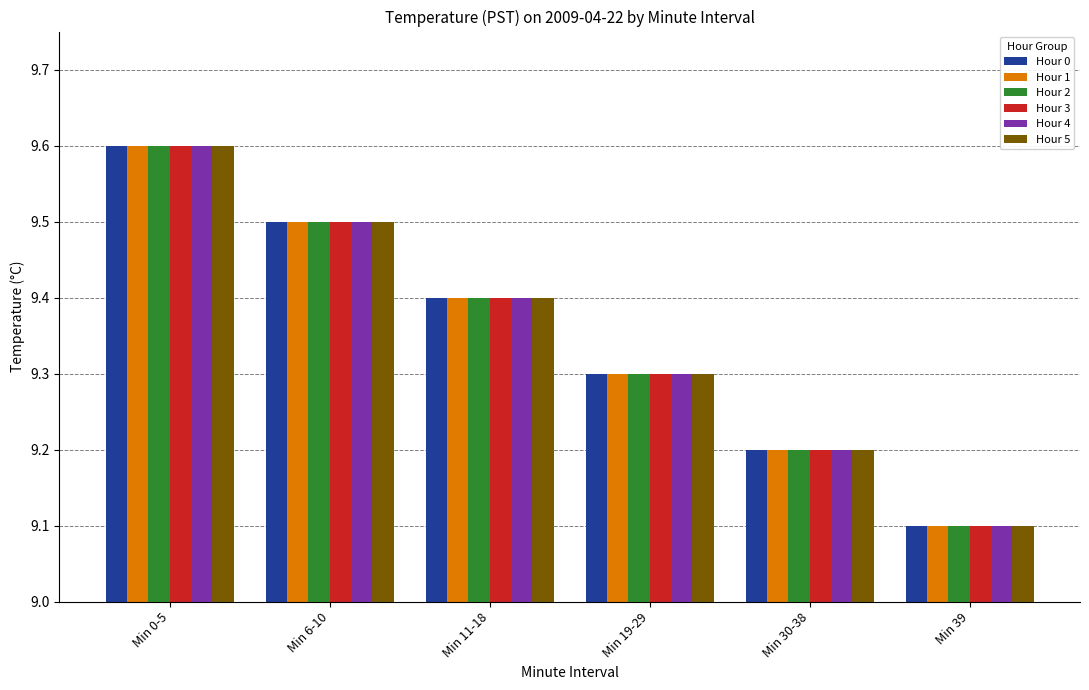

What position from the left is Min 30-38?

5